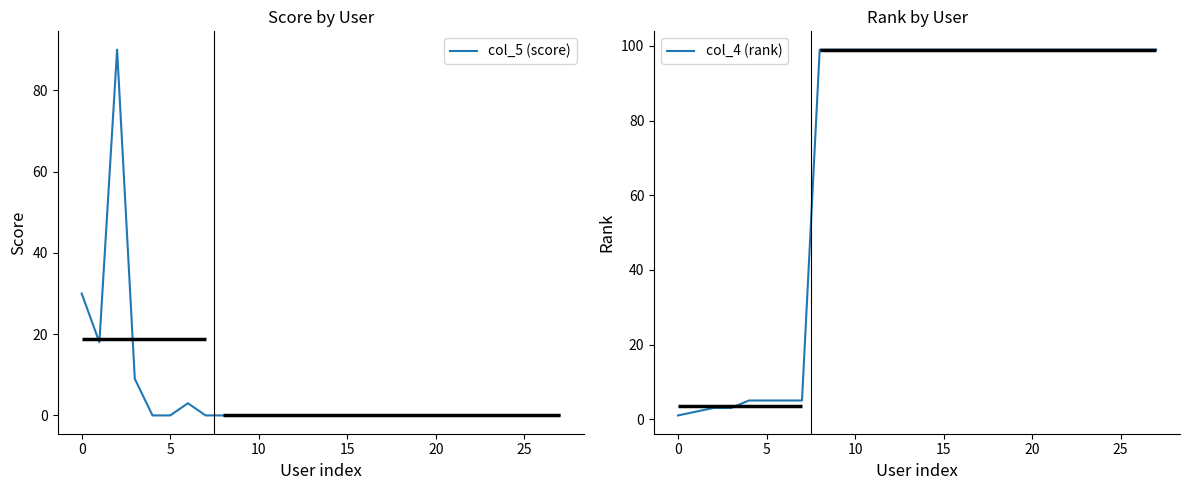

At how many categories does at least one series exceed 39?

21